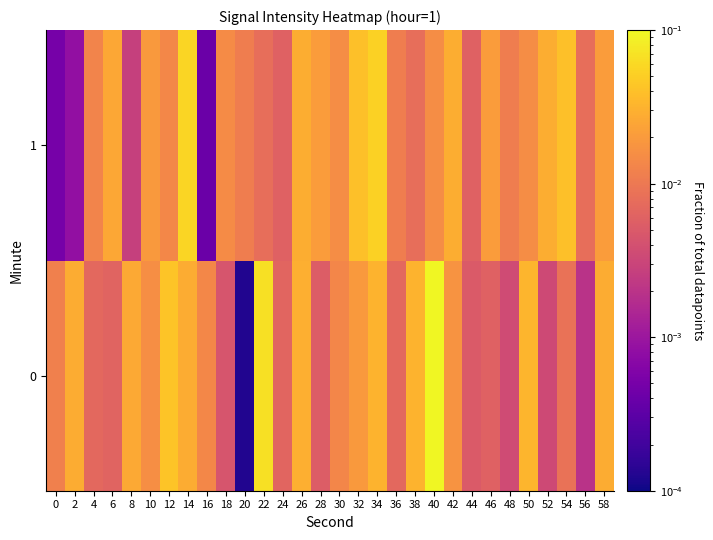

At 6, list the series in order from largest to smallest.

1, 0